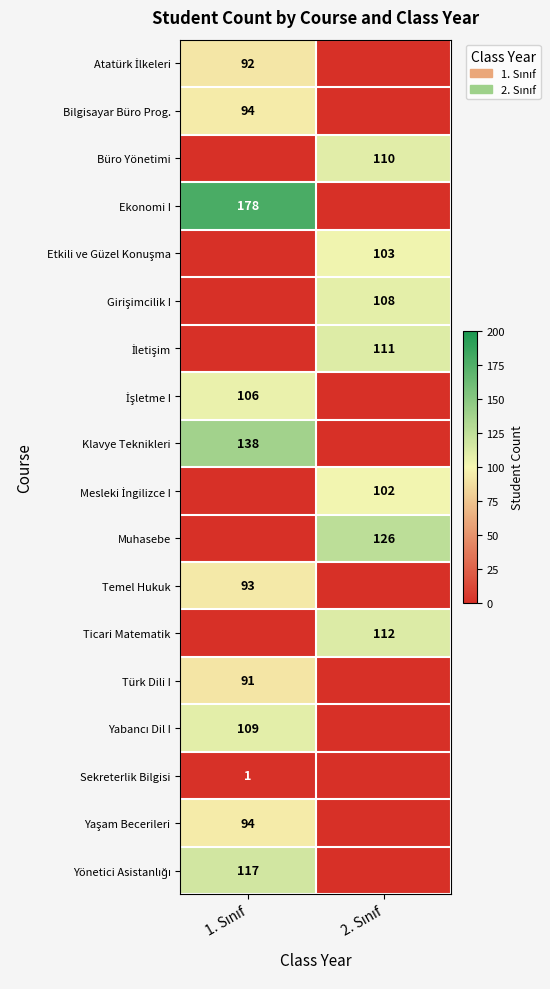

Rank the categories by Mesleki İngilizce I value from lowest to highest.

1. Sınıf, 2. Sınıf